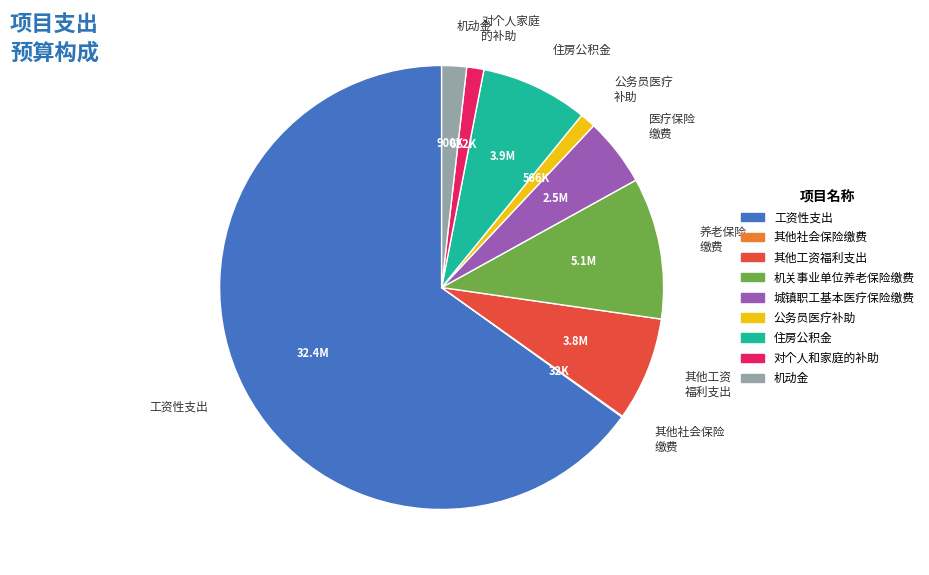

Is it true that 医疗保险 缴费 is 5% of the pie?

True